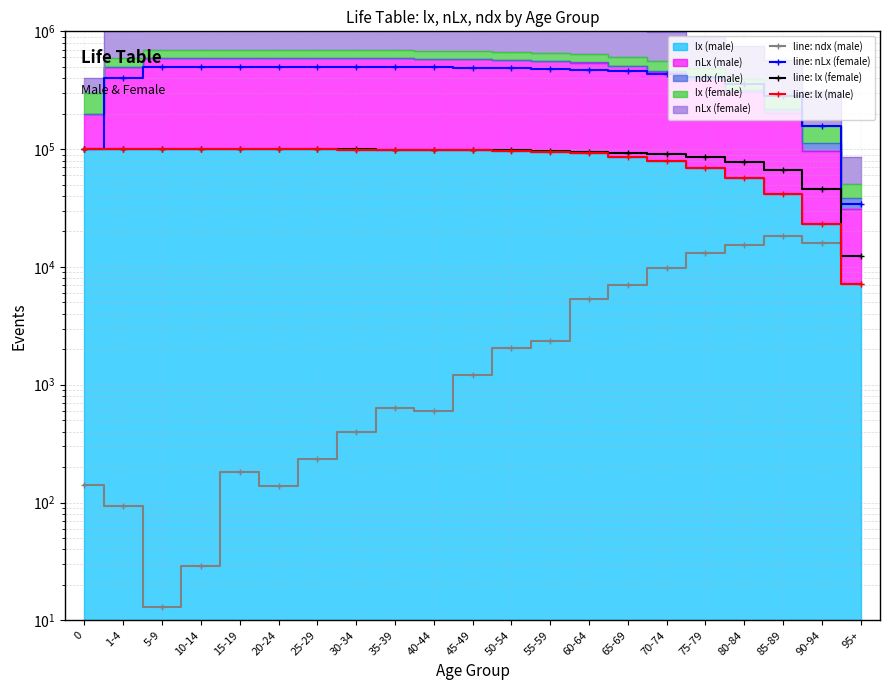

True or false: line: nLx (female) and line: lx (male) intersect in this chart.

True